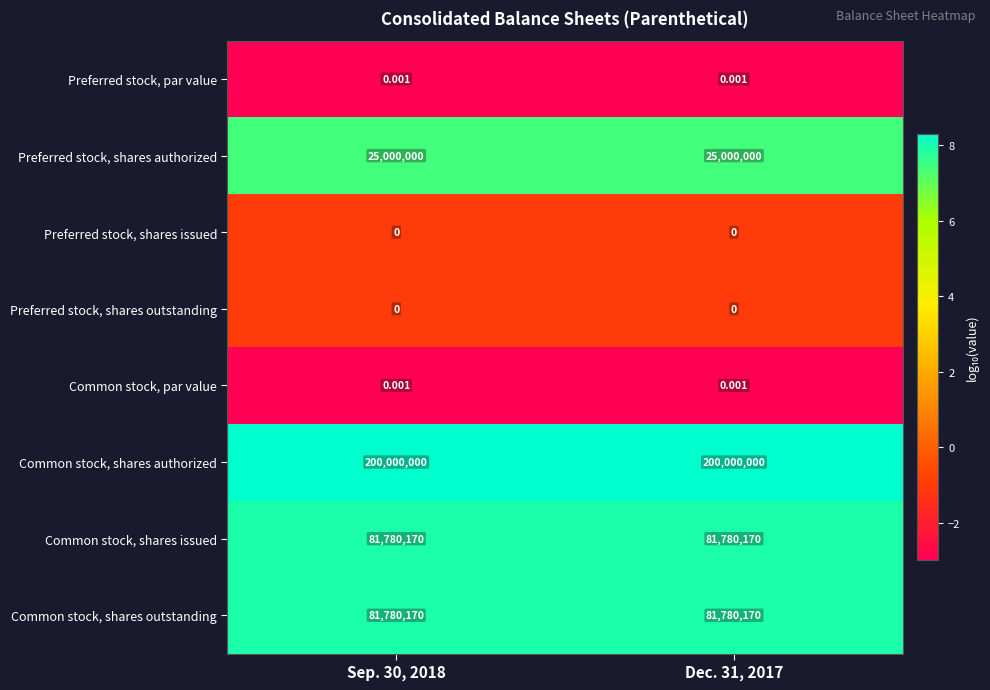

Which series has the largest total across all categories?

Common stock, shares authorized